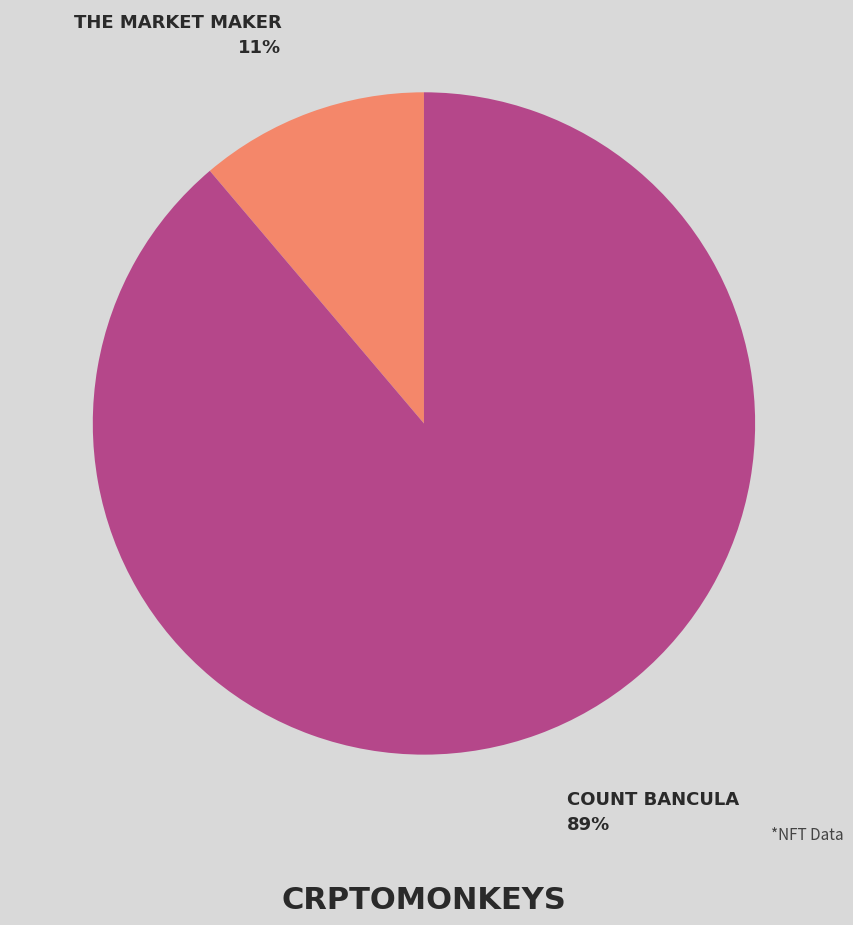

Is there a majority slice in this chart?

Yes